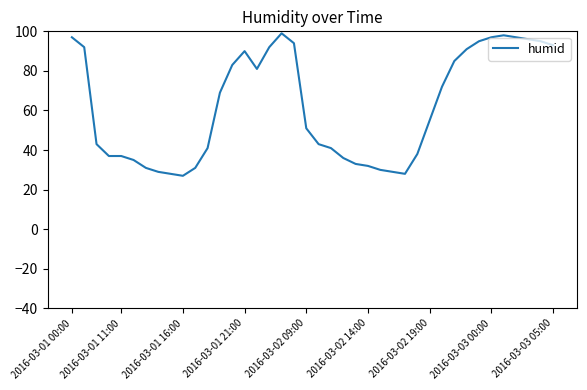

What is the minimum value shown in the chart?

27